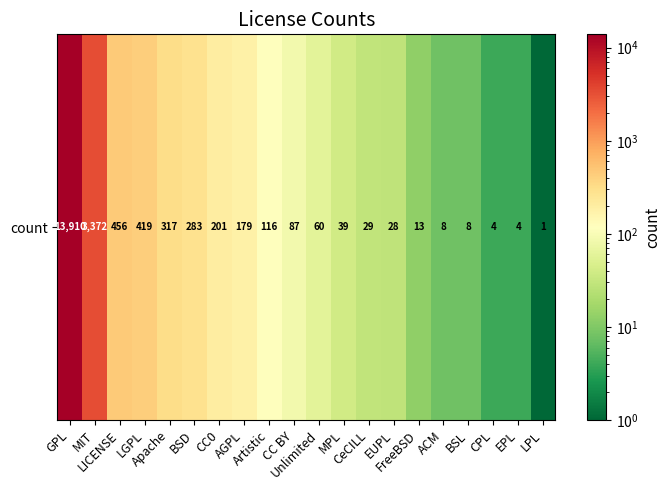

What is the difference between the values at EUPL and CC BY?

59